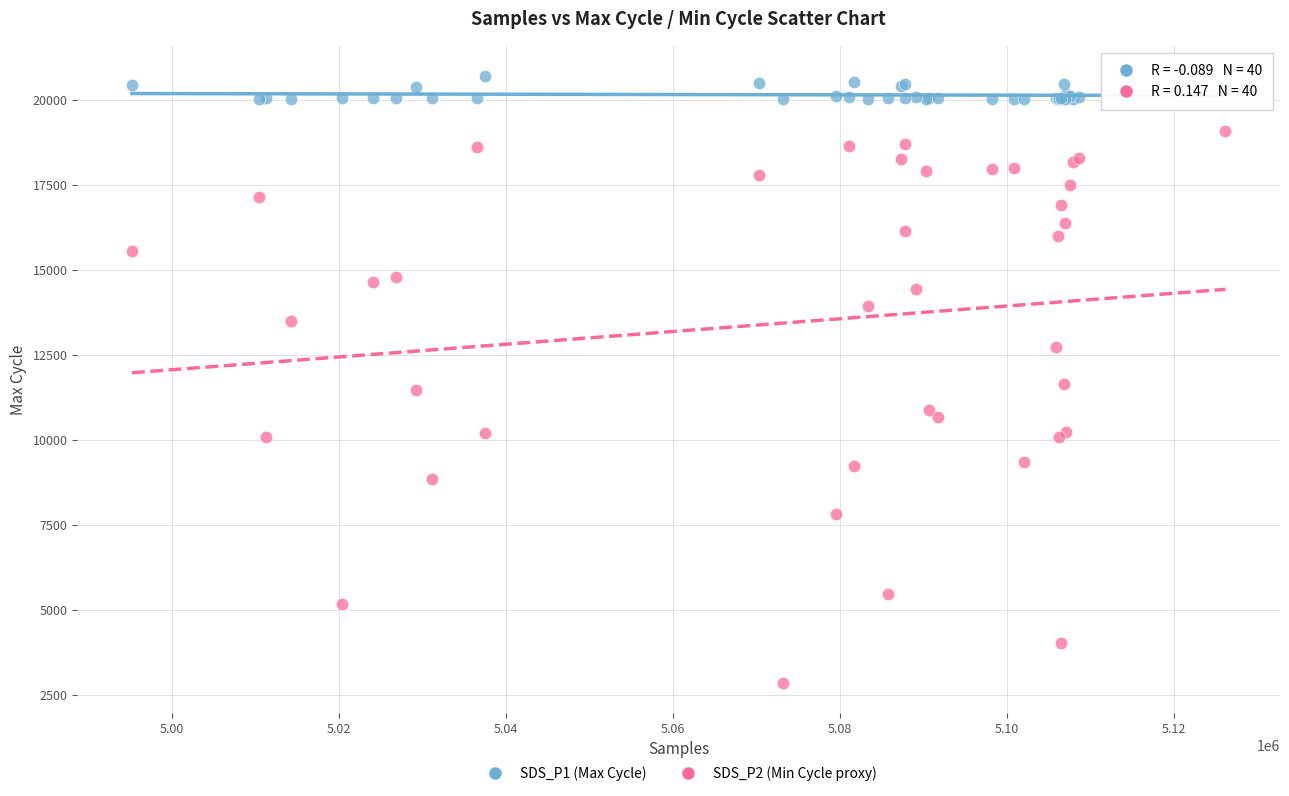

Which series contains the lowest Y value?

SDS_P2 (Min Cycle proxy)